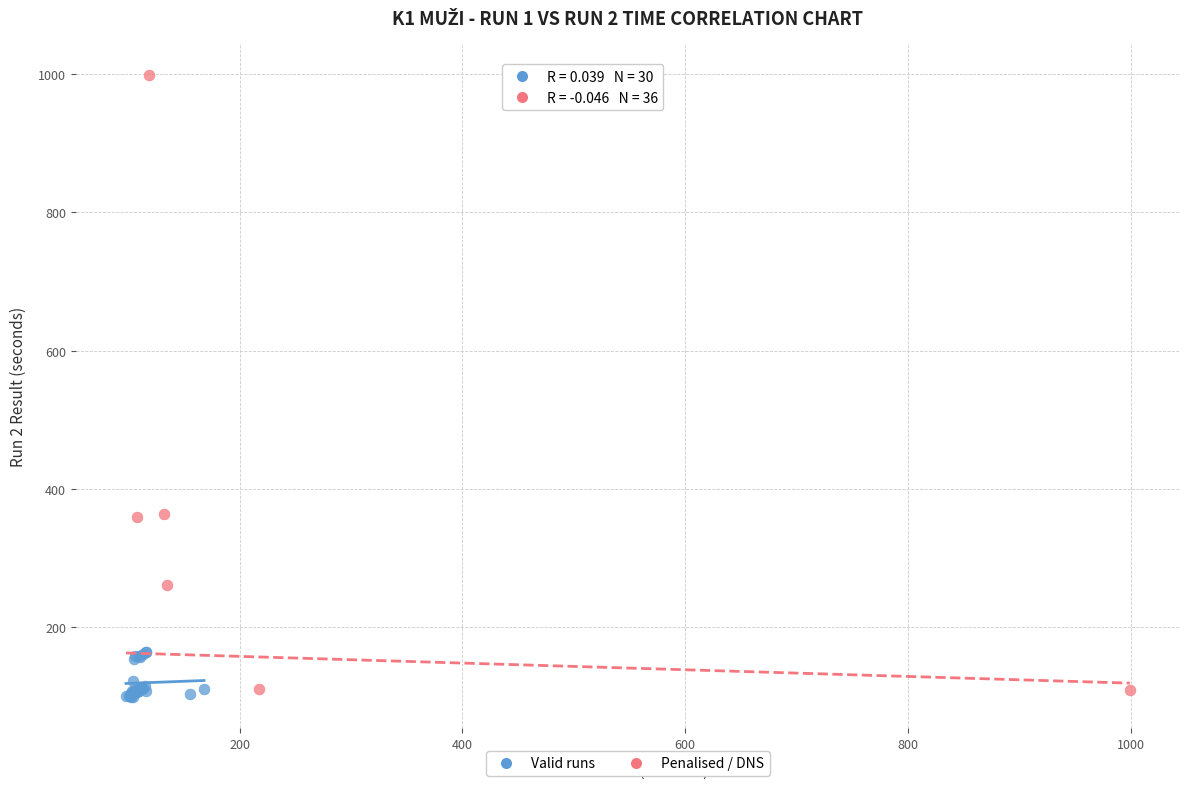

Which series has the largest Y range (max minus min)?

Penalised / DNS